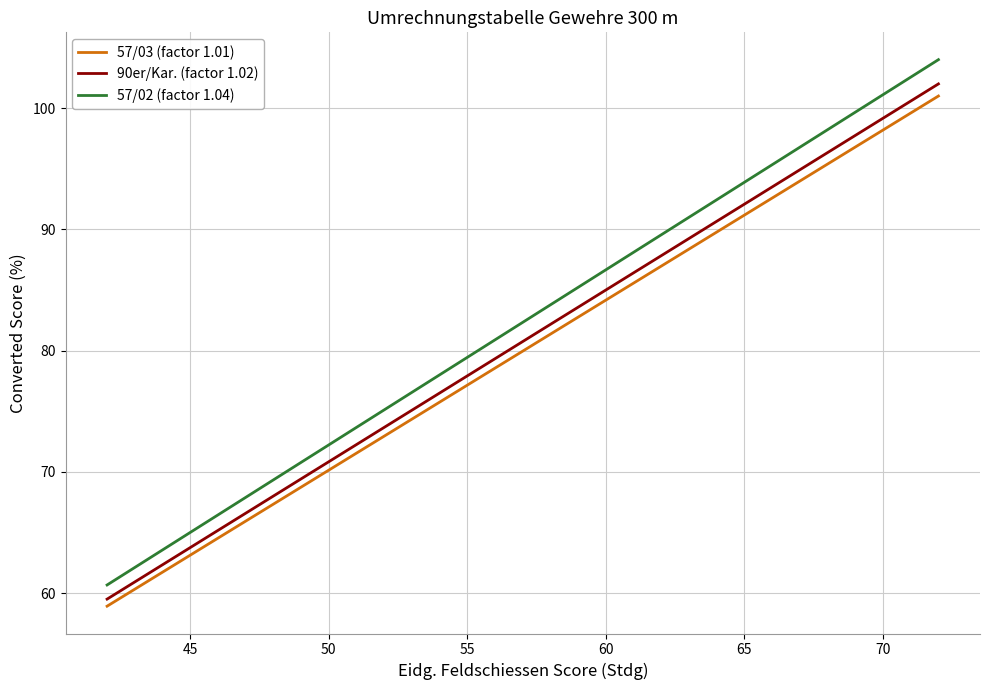

True or false: 57/03 (factor 1.01) and 90er/Kar. (factor 1.02) cross at least once.

False